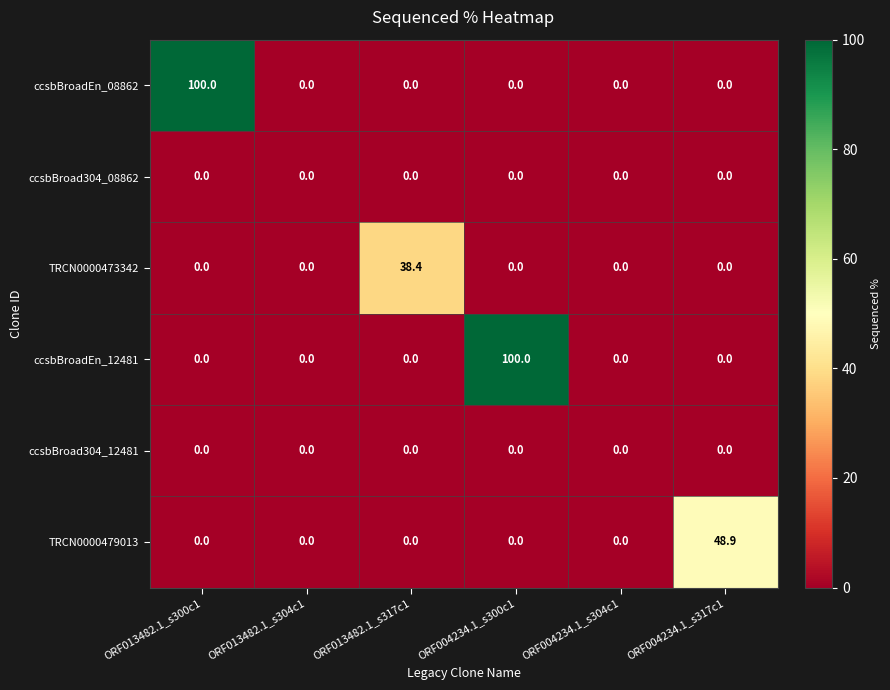

What is the maximum value for TRCN0000473342?

38.4